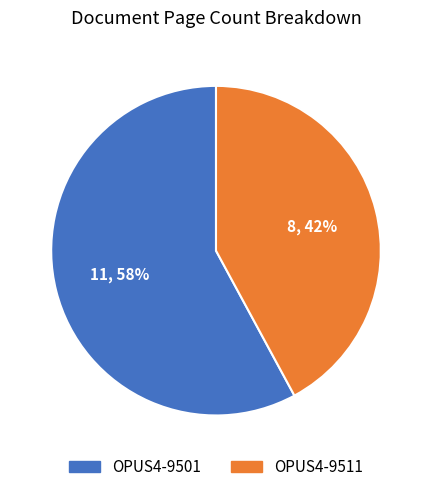

Is the sum of OPUS4-9501 and OPUS4-9511 greater than half?

Yes